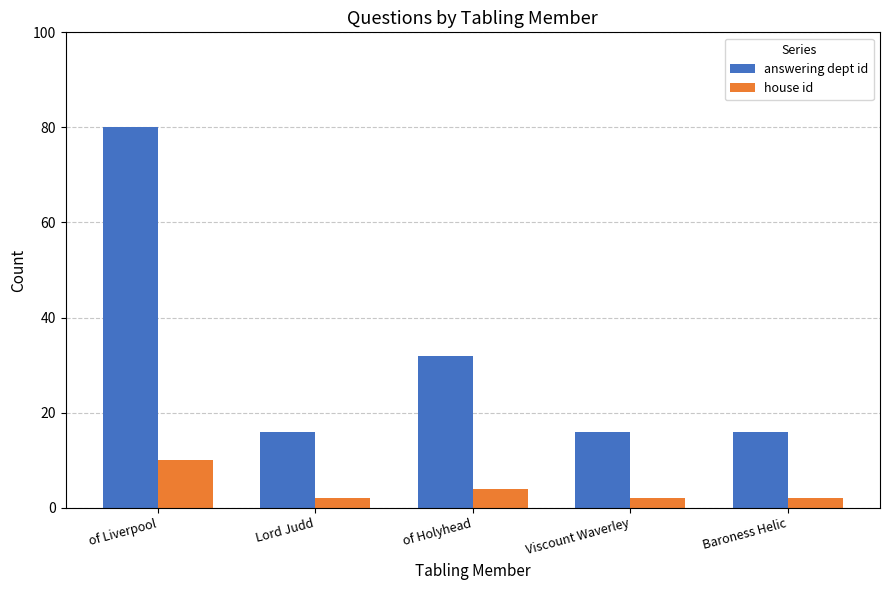

Rank the series by their maximum value, from lowest to highest.

house id, answering dept id